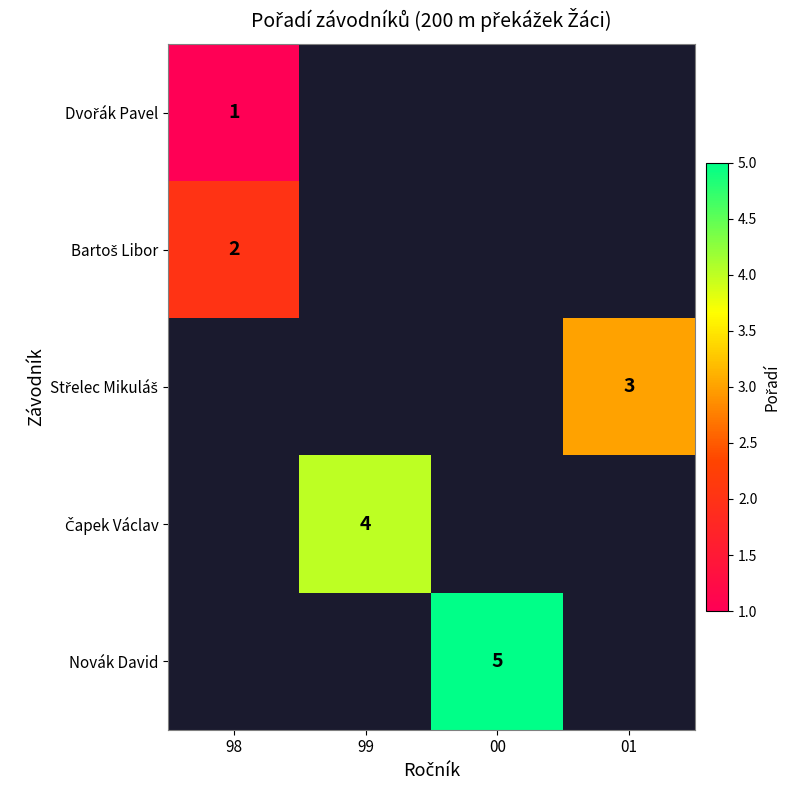

Which series has the widest spread of values?

Dvořák Pavel